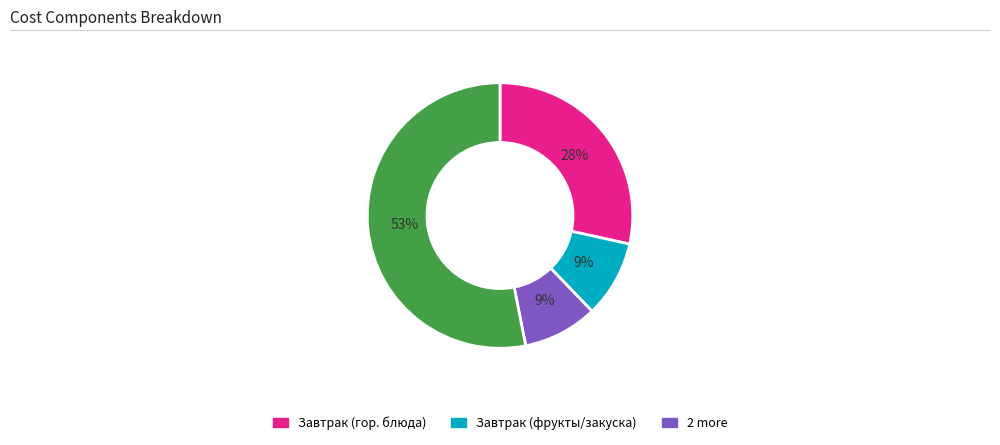

To the nearest percent, what is the difference between the largest and smallest slice percentages?

44%